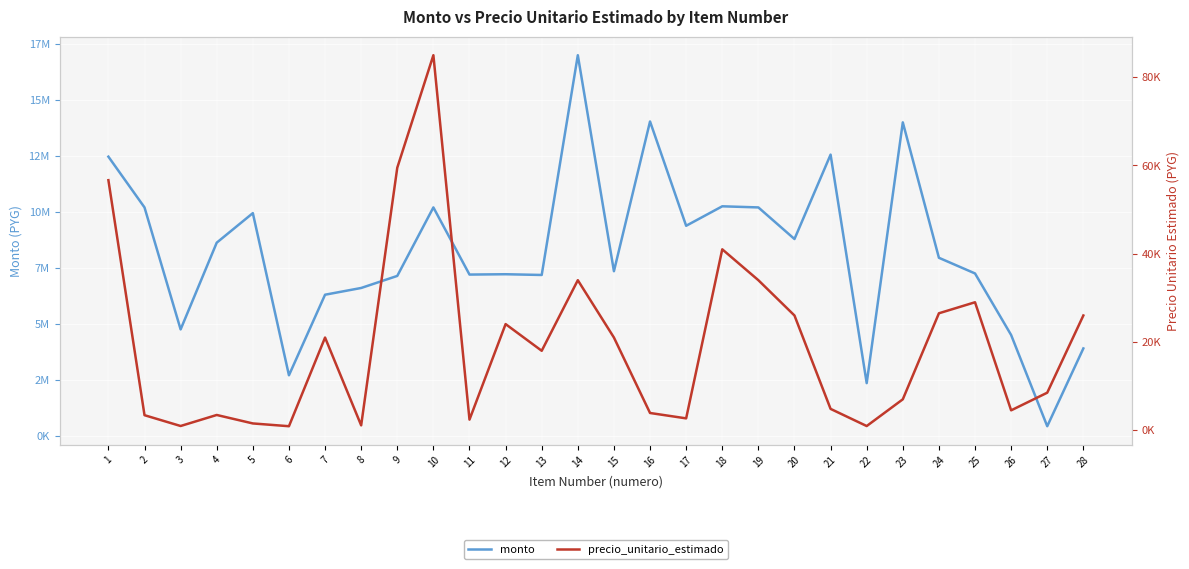

Which has a higher value, 13 or 18?

18